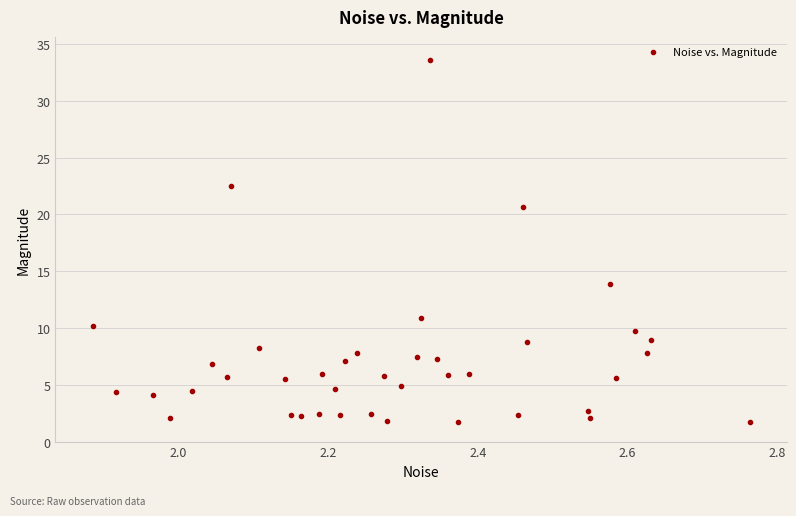

What Y value in the scatter plot is closest to 17?

13.9